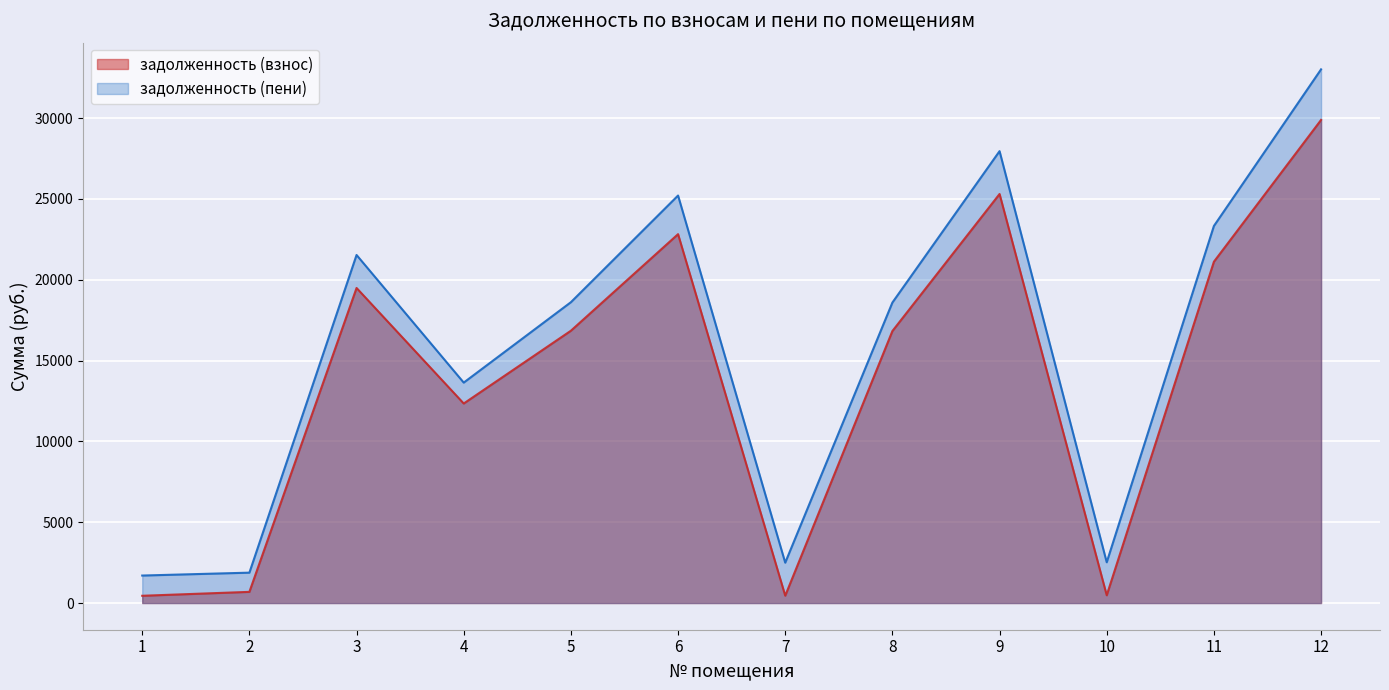

How many lines are shown in the chart?

2